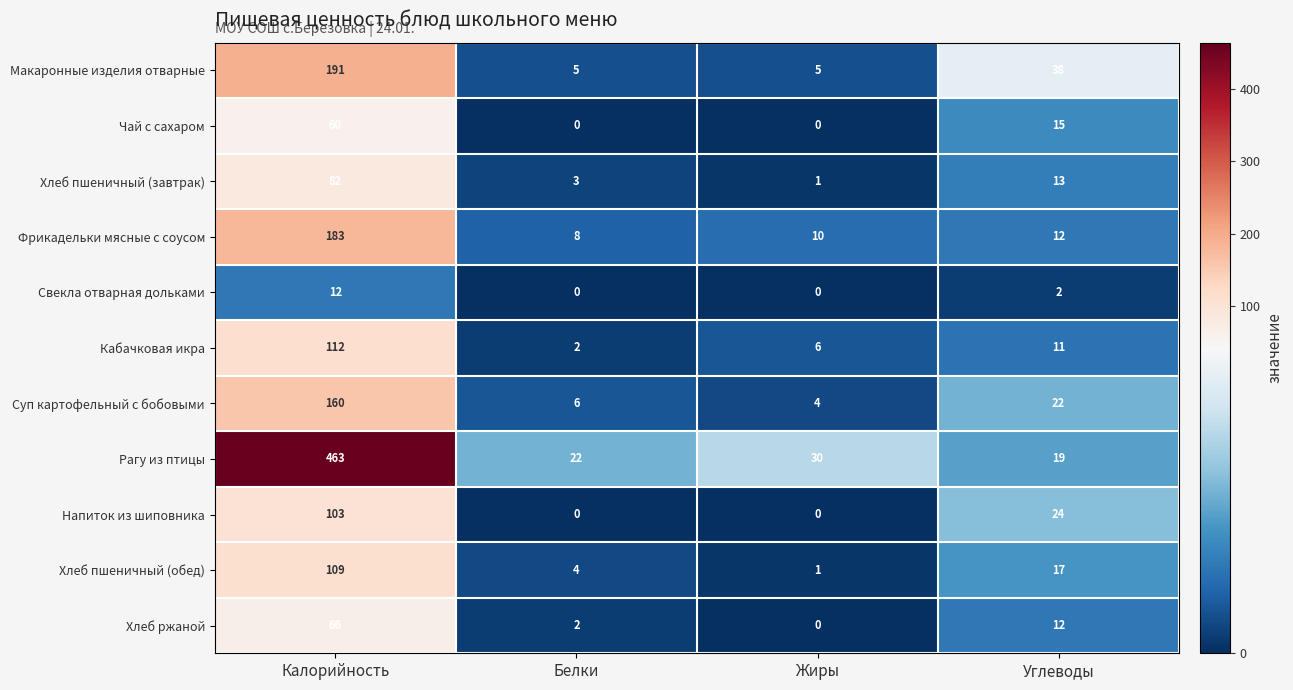

Which series changed the most between Белки and Жиры?

Рагу из птицы